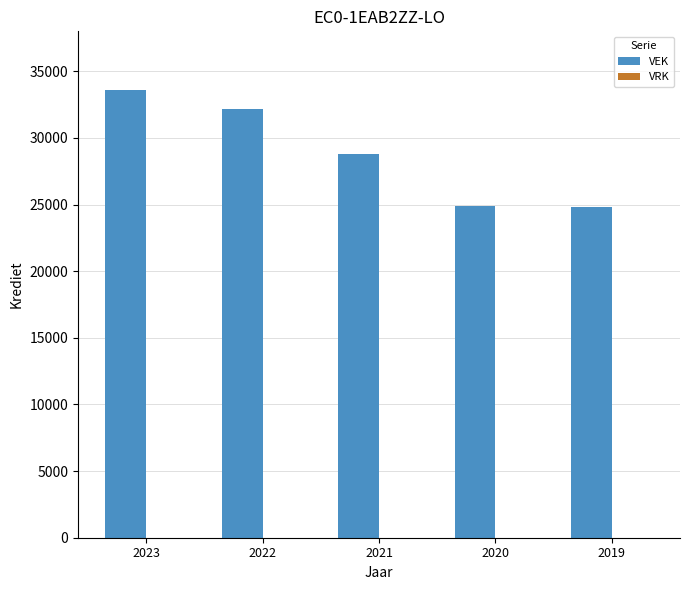

What is the change in value from 2022 to 2020?

-7254